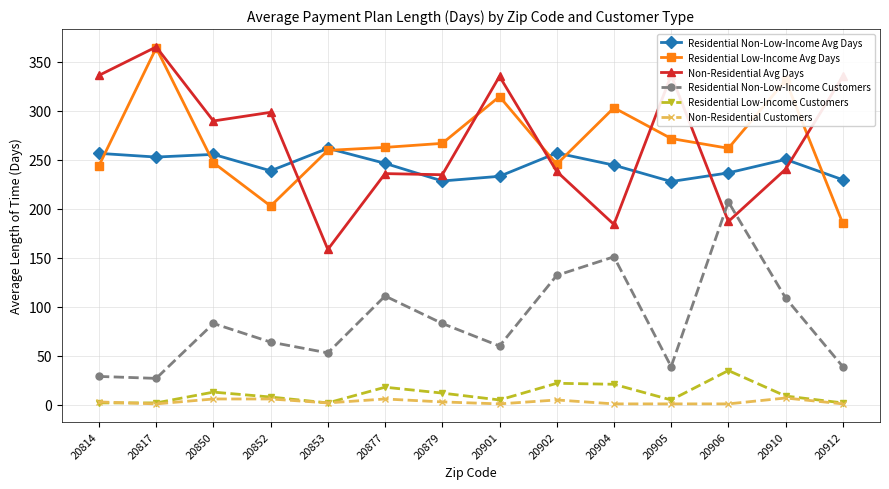

What is the minimum value shown in the chart?

1.0